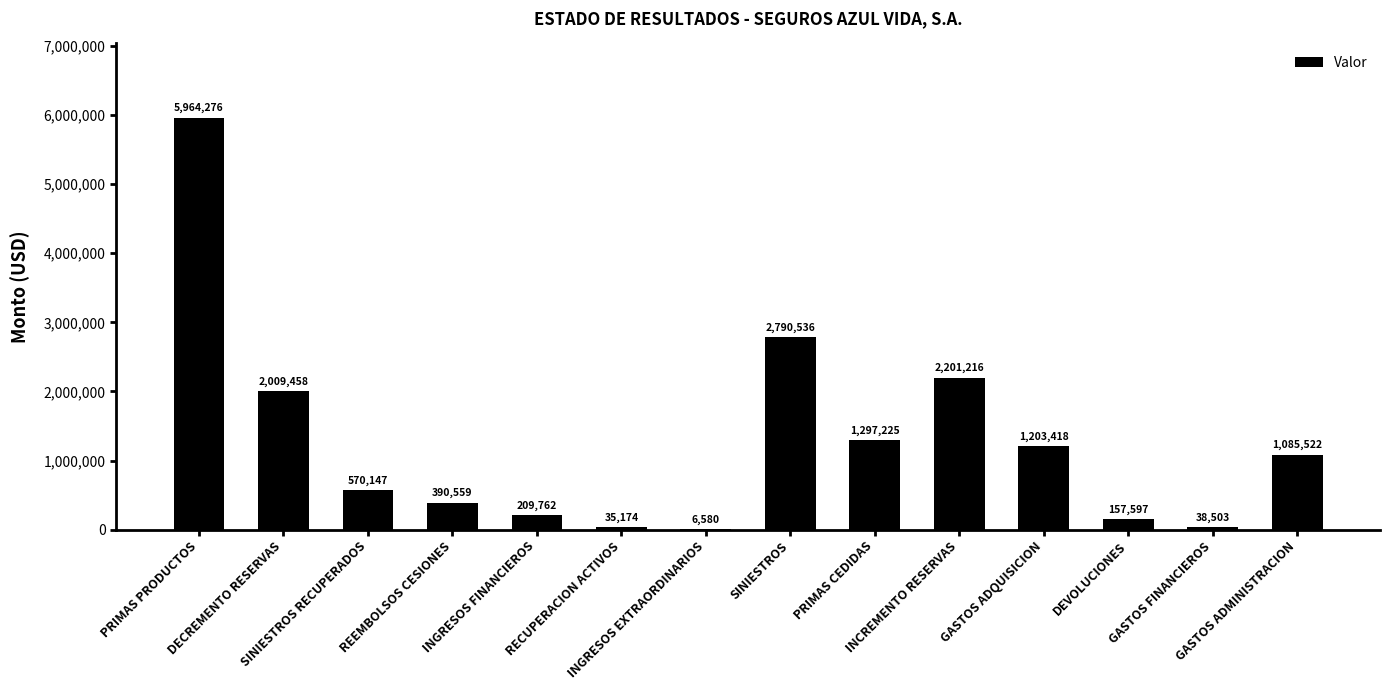

Where is the data nearest to the value 2985428?

SINIESTROS